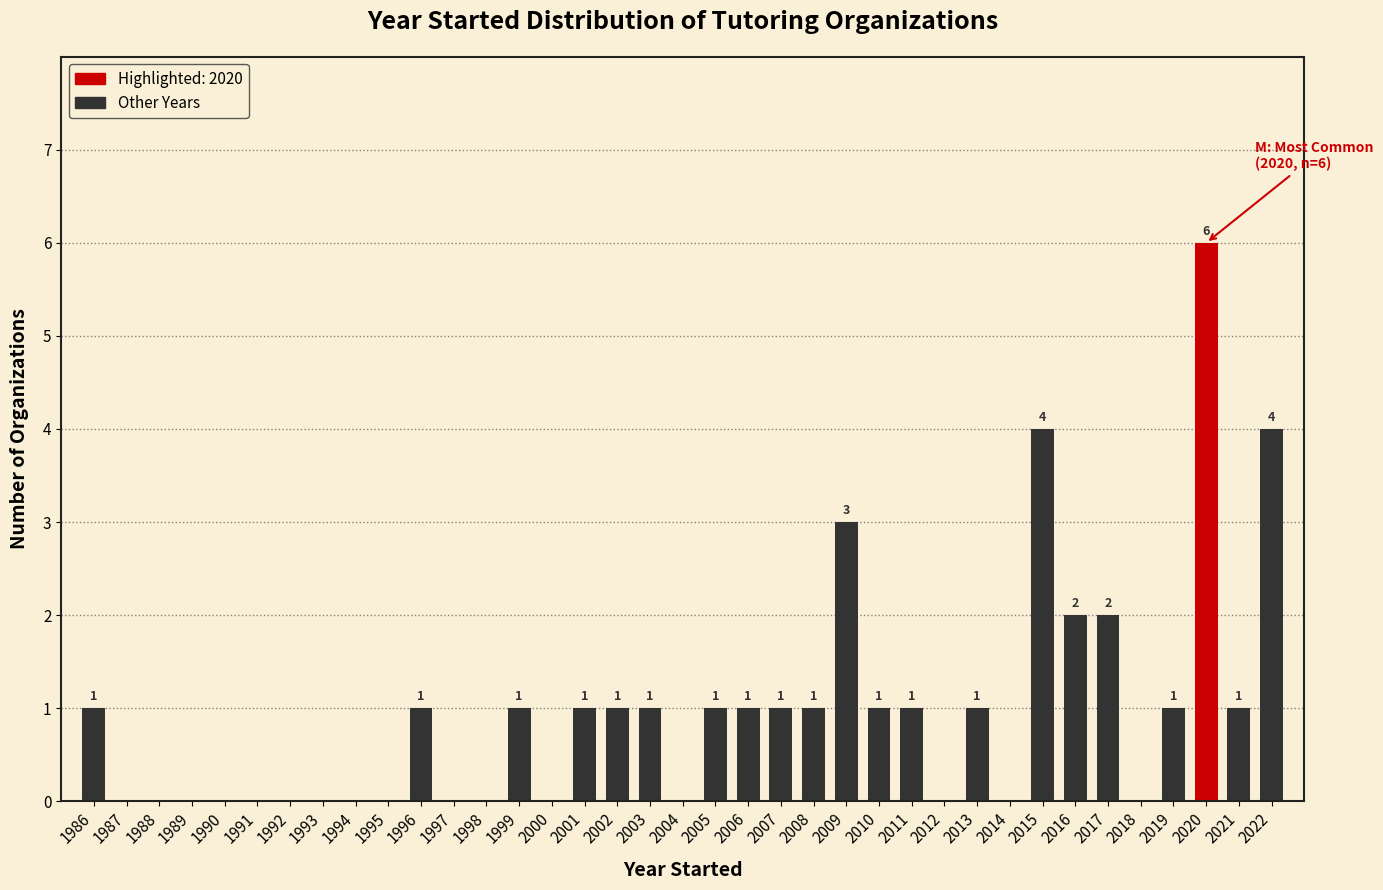

Which has a higher value, 2011 or 2018?

2011